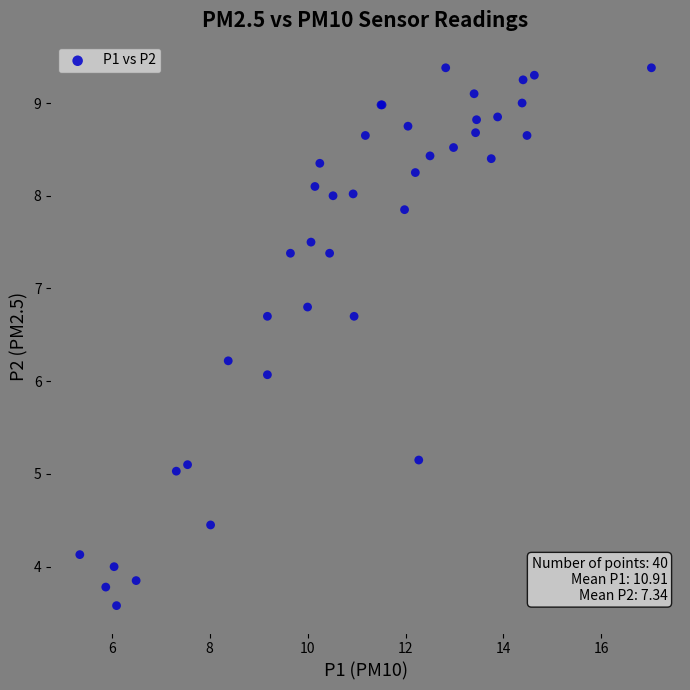

What Y value in the scatter plot is closest to 6?

6.1